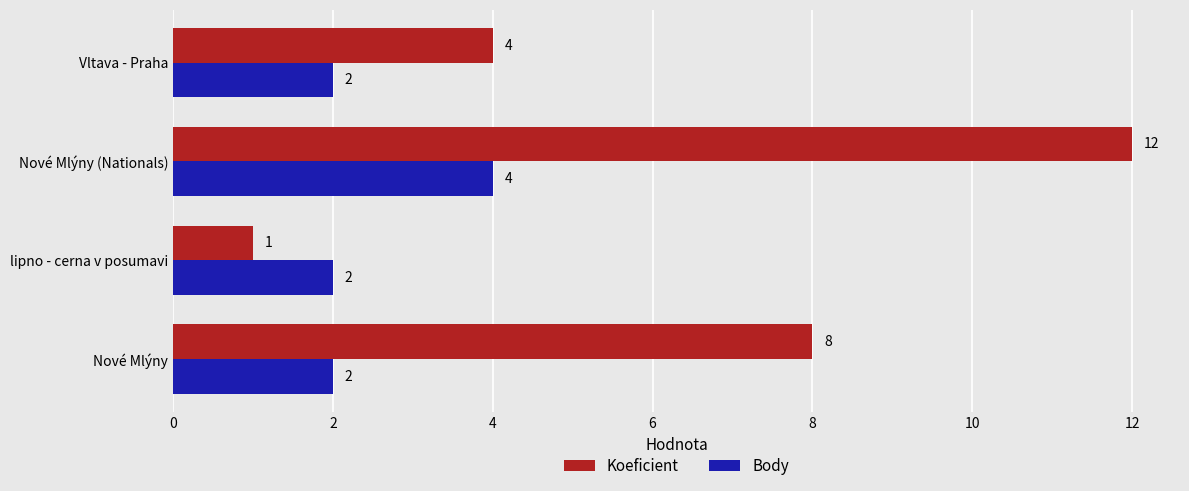

At which label does Koeficient reach its minimum?

lipno - cerna v posumavi